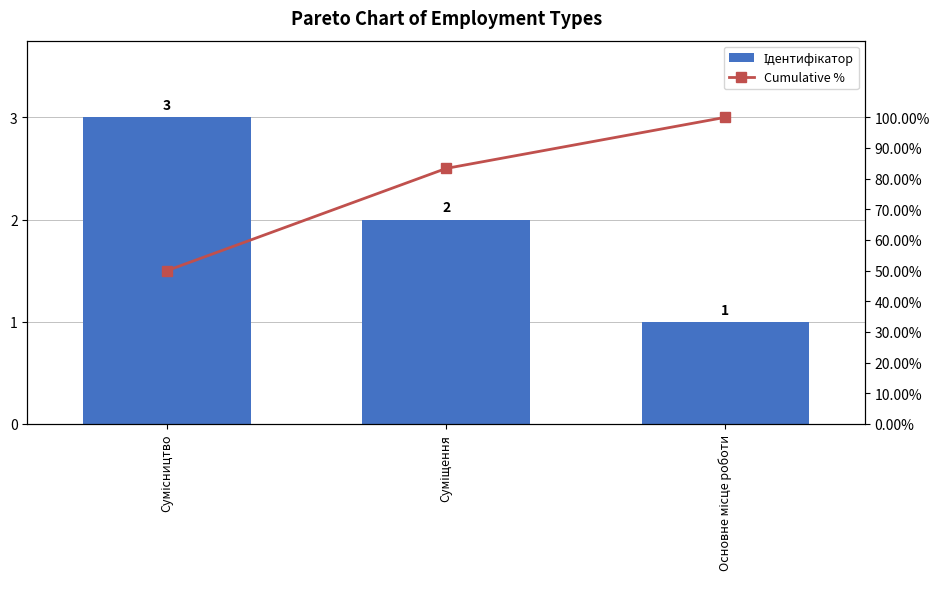

Is it true that Ідентифікатор equals 1.0 at Основне місце роботи?

True